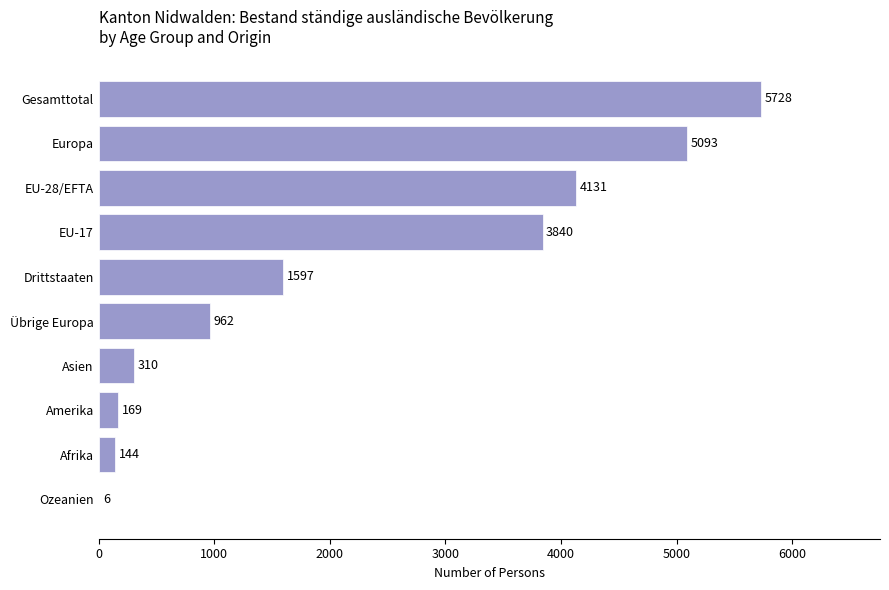

Reading top to bottom, list all the values displayed in this chart.

Gesamttotal=5728	Europa=5093	EU-28/EFTA=4131	EU-17=3840	Drittstaaten=1597	Übrige Europa=962	Asien=310	Amerika=169	Afrika=144	Ozeanien=6